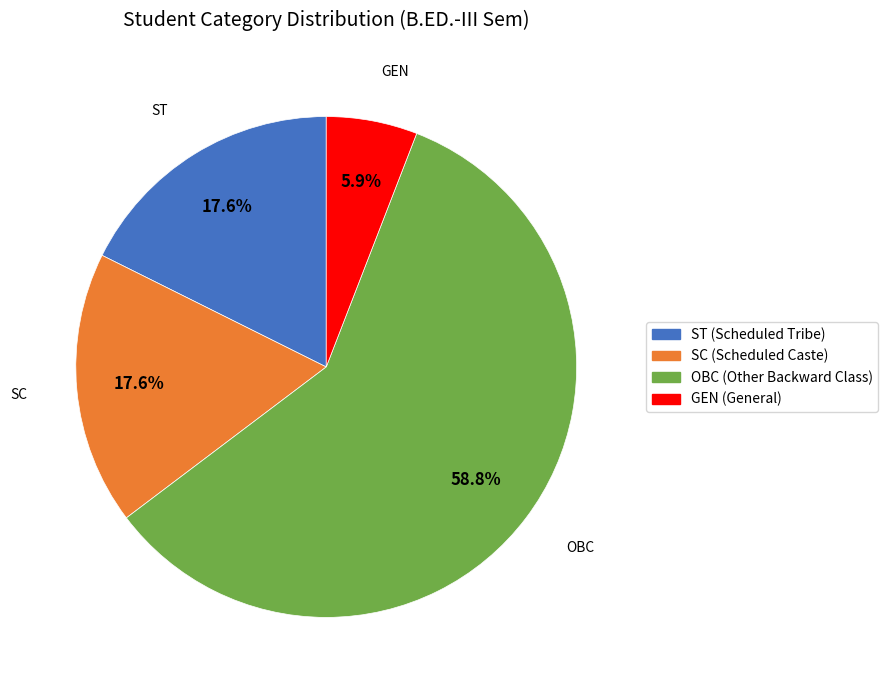

To the nearest percent, what is the difference between the largest and smallest slice percentages?

53%